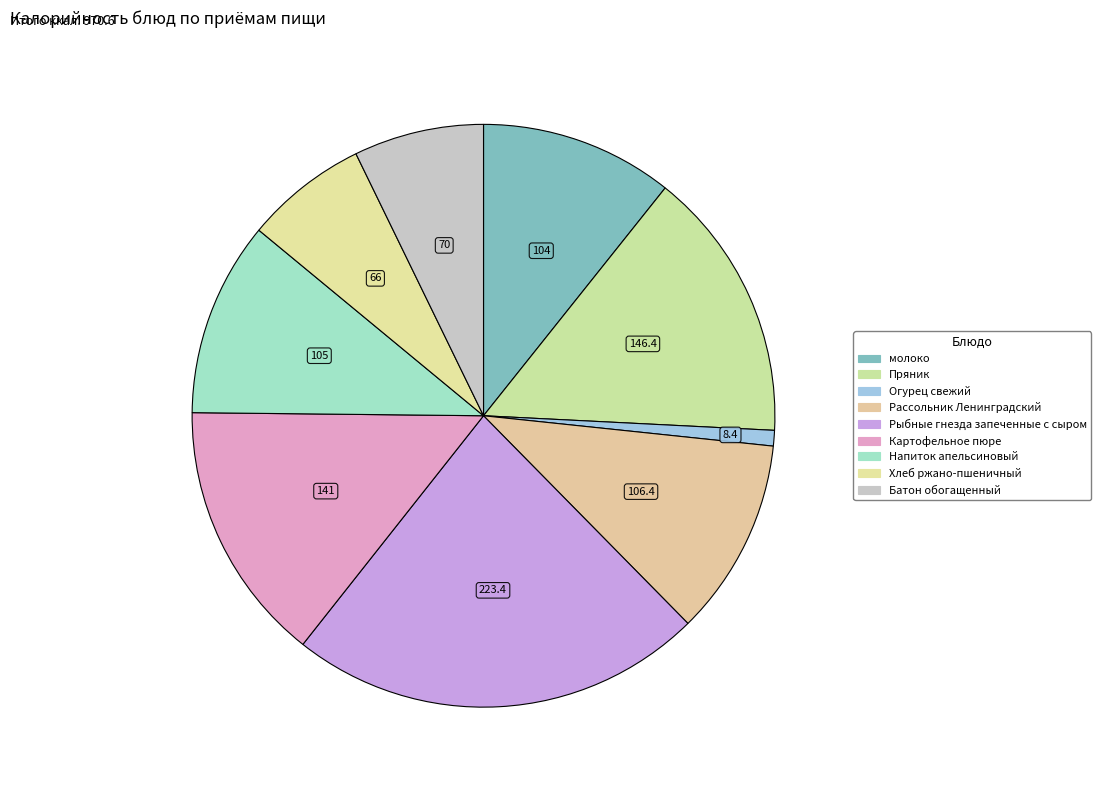

The Батон обогащенный slice represents 7% of the pie. True or false?

True